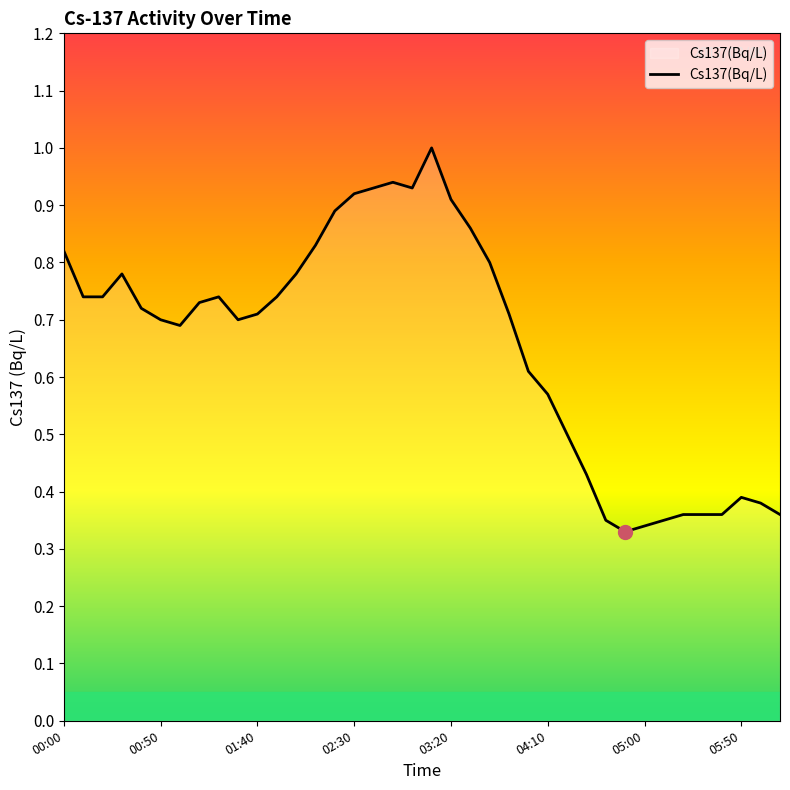

What is the greatest value displayed?

1.0